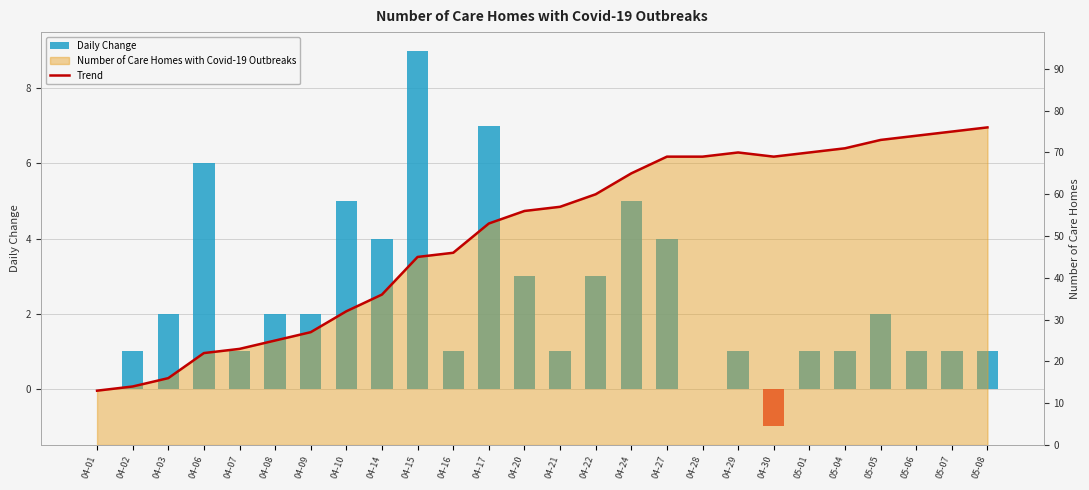

How many positive values does the Daily Change series have?

23